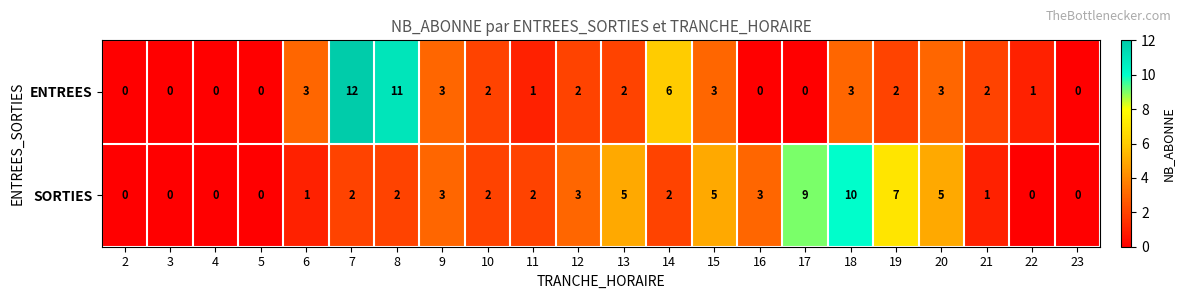

Which series has the largest total across all categories?

SORTIES